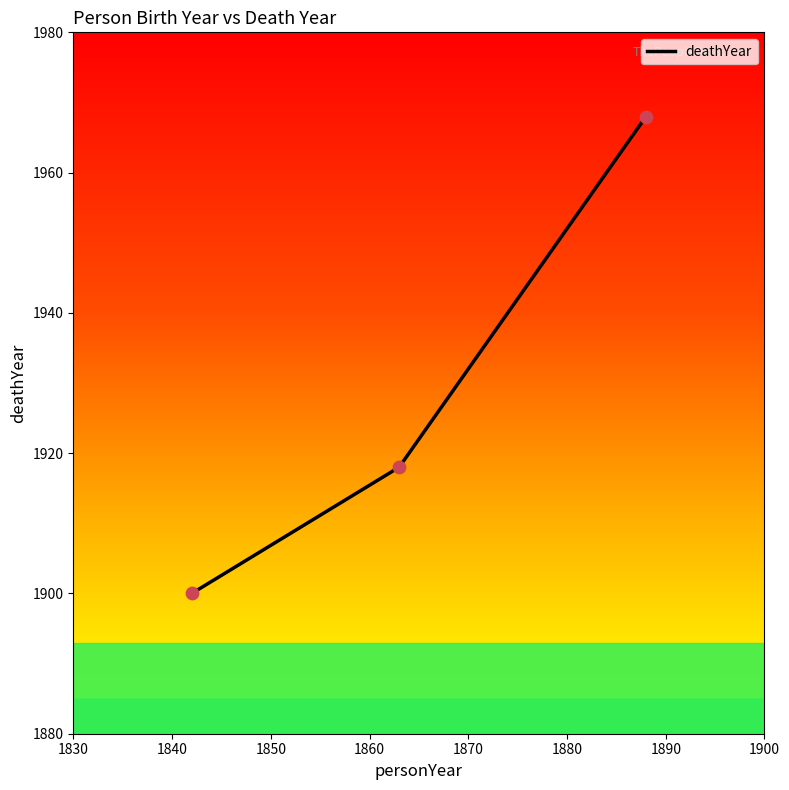

What is the minimum value shown in the chart?

1900